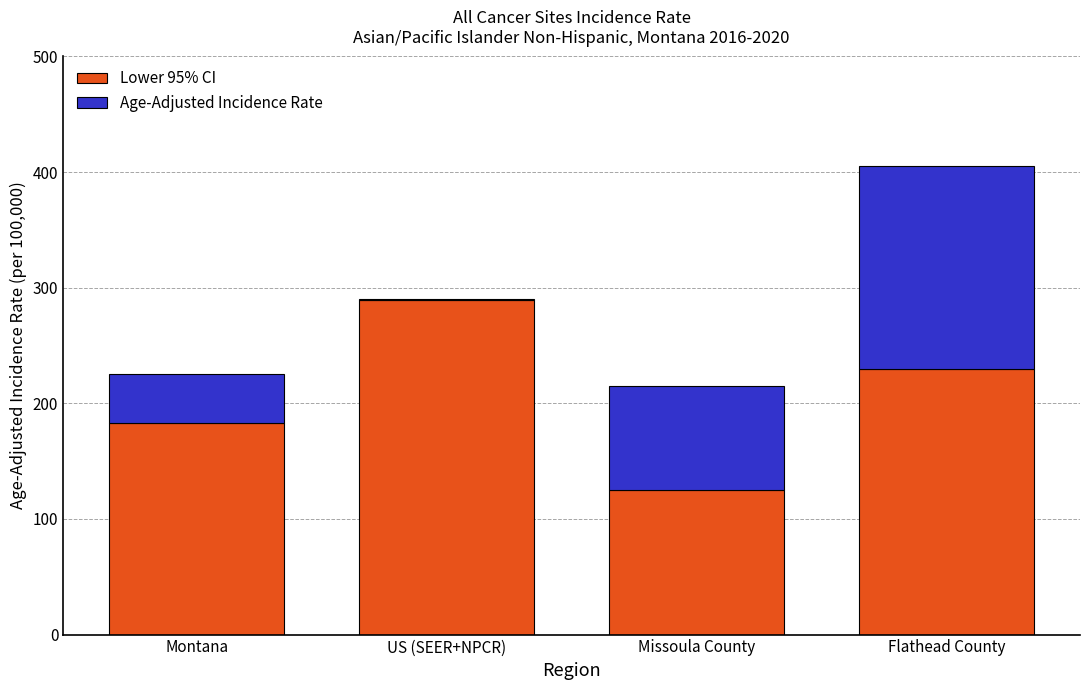

The value of Lower 95% CI at Flathead County is 329.0. True or false?

False